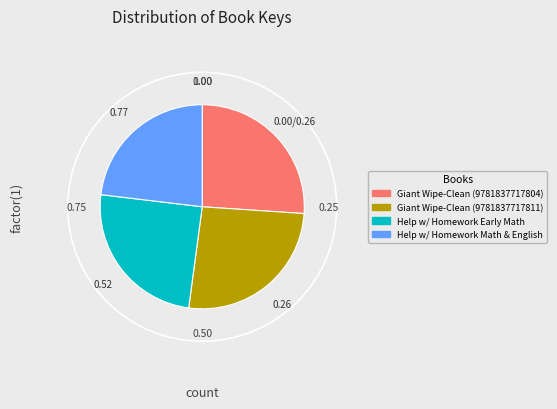

Between Help w/ Homework Early Math and Giant Wipe-Clean (9781837717804), which is larger?

Giant Wipe-Clean (9781837717804)